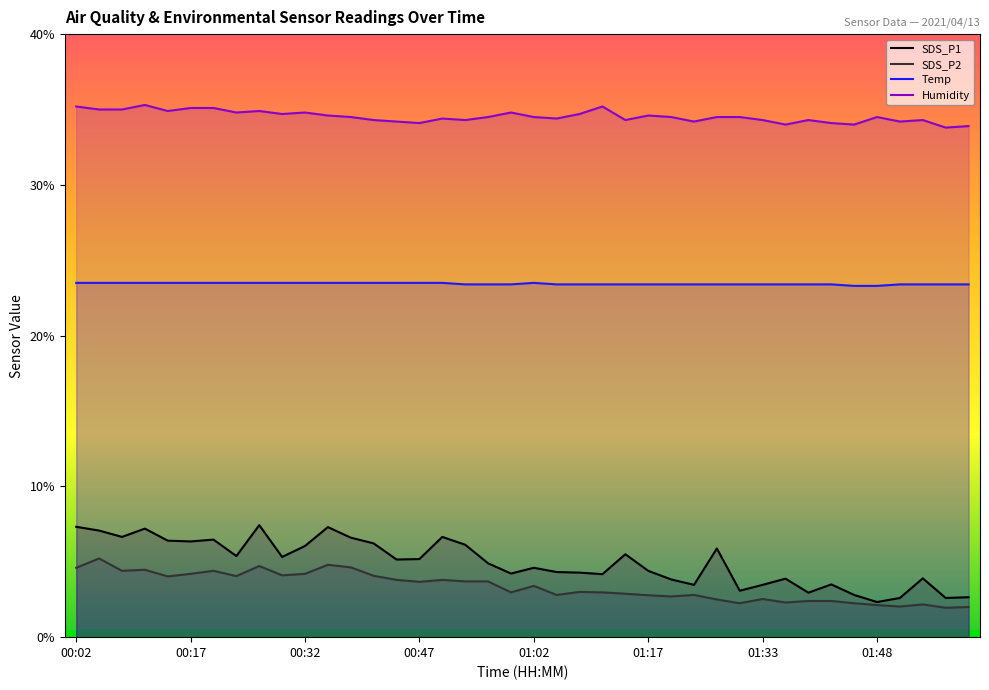

What position from the left is 36?

37